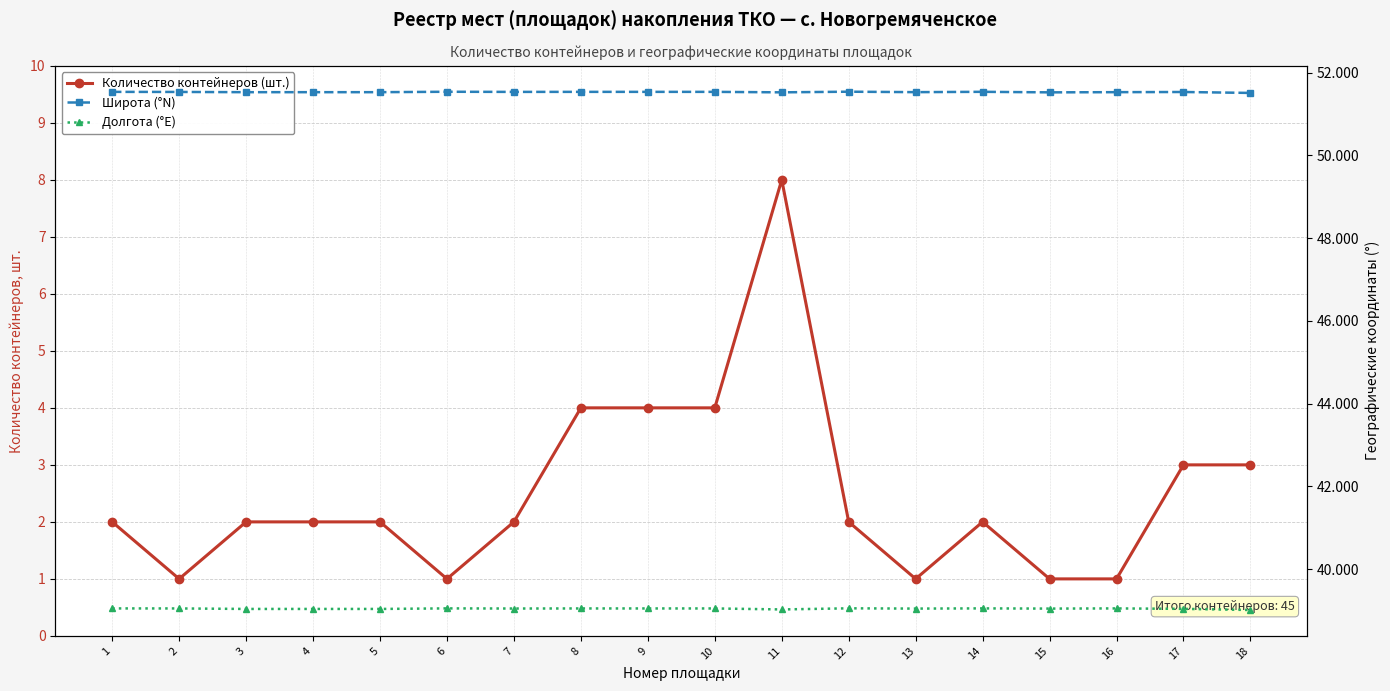

True or false: Долгота (°E) and Количество контейнеров (шт.) cross at least once.

False